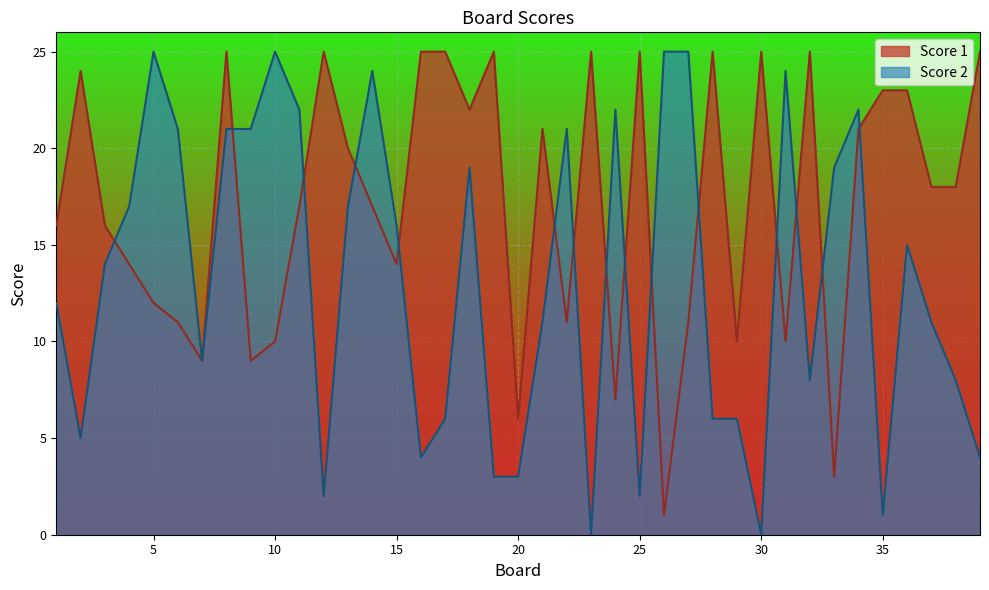

Which series changed the most between 8 and 24?

Score 1